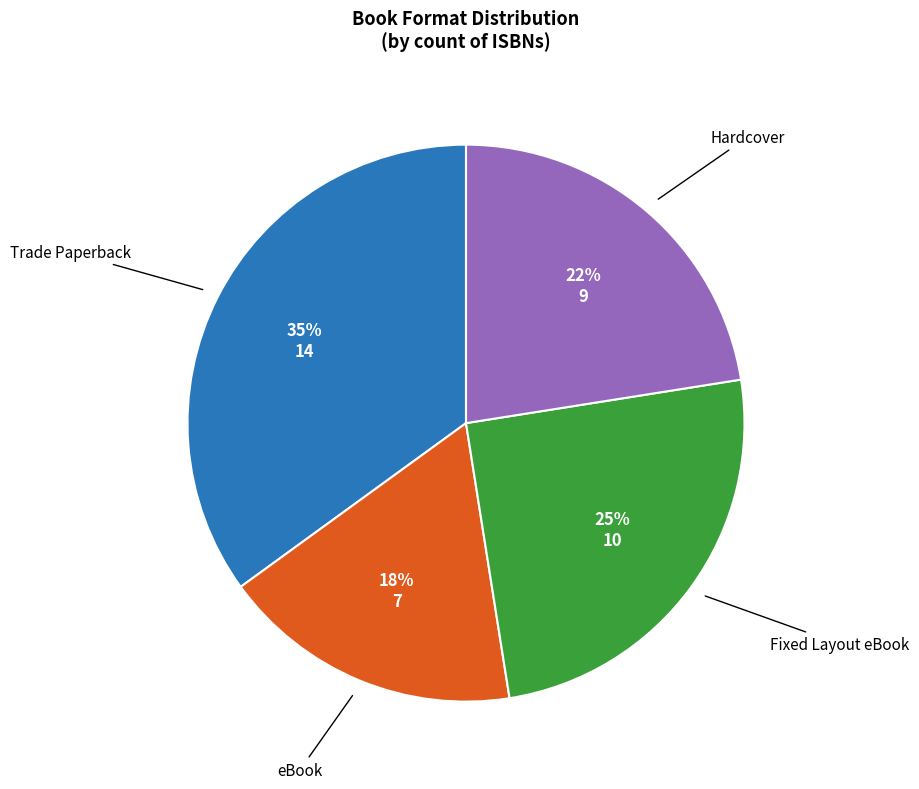

Is there any slice that represents more than half of the pie?

No